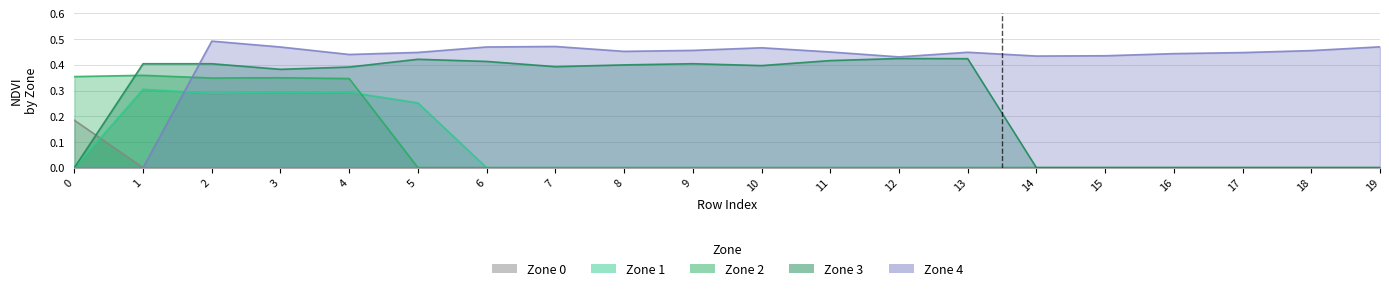

The Zone 4 series shows -0.3 at 1. True or false?

False